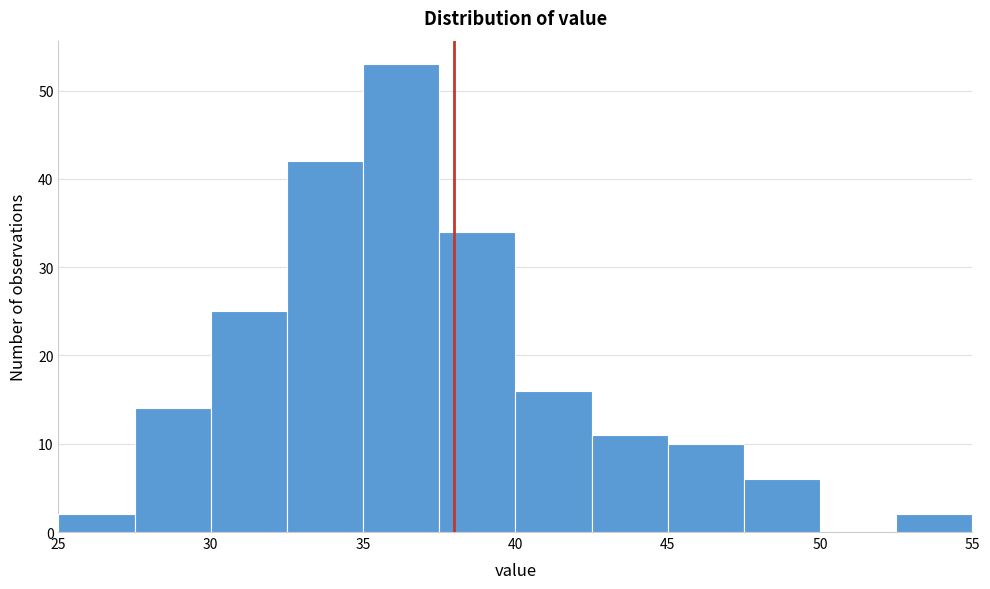

Reading left to right, transcribe this chart: for each bar, give the range it covers on the x-axis and its height. The values are not printed on the chart, so give them approximately, as read against the axis.

25.0 to 27.5: 2
27.5 to 30.0: 14
30.0 to 32.5: 25
32.5 to 35.0: 42
35.0 to 37.5: 53
37.5 to 40.0: 34
40.0 to 42.5: 16
42.5 to 45.0: 11
45.0 to 47.5: 10
47.5 to 50.0: 6
50.0 to 52.5: 0
52.5 to 55.0: 2